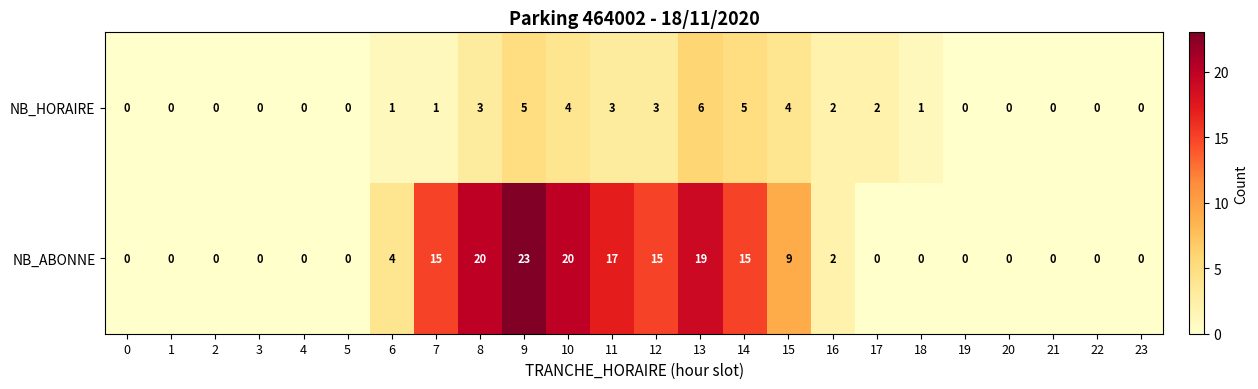

How many distinct data groups are displayed?

2